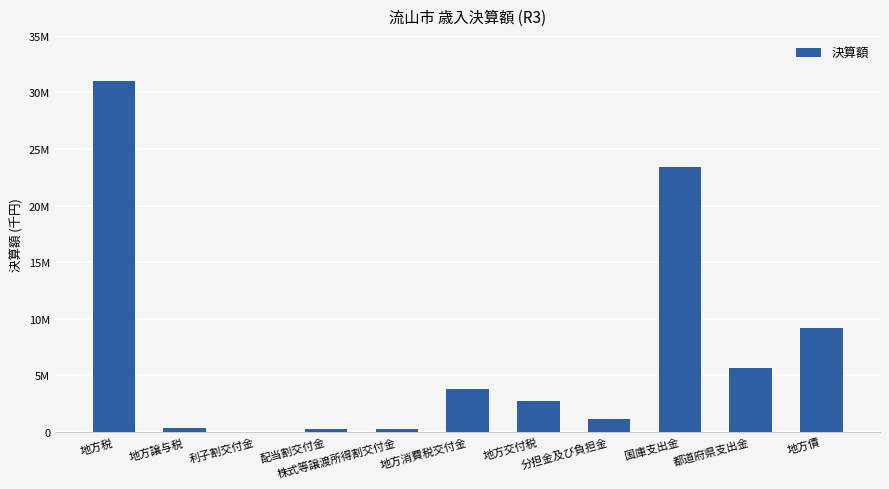

Which label corresponds to the largest value in the chart?

地方税